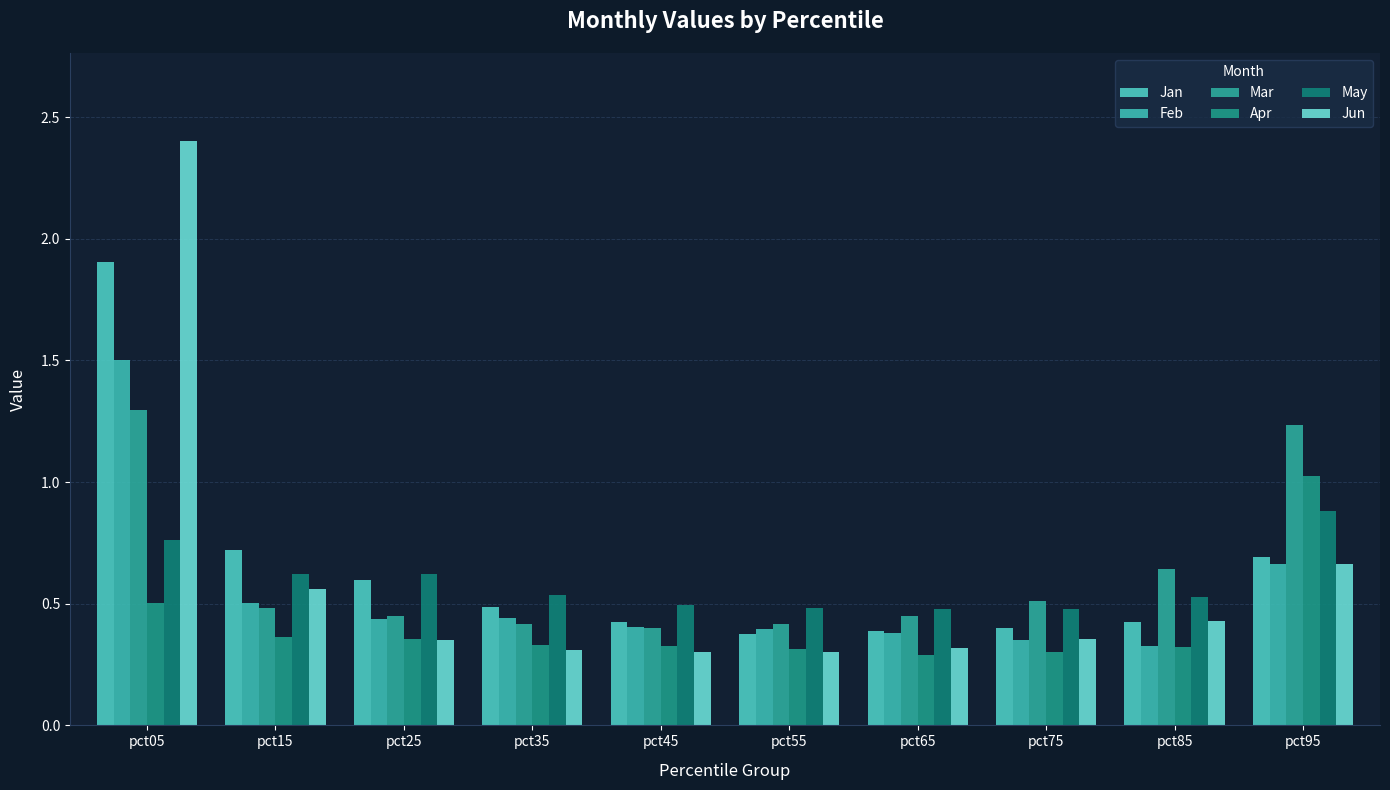

How many series are shown in this chart?

6